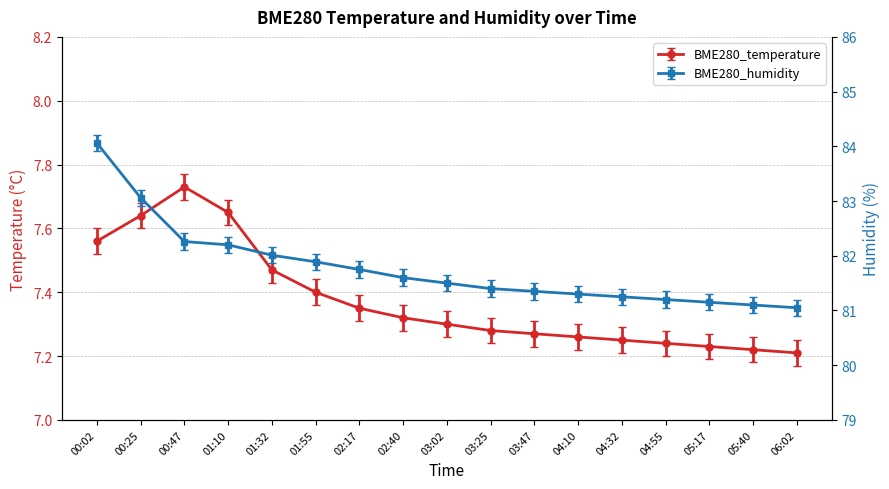

Reading left to right, transcribe all the data shown in this chart.

BME280_temperature: 7.6	7.6	7.7	7.7	7.5	7.4	7.3	7.3	7.3	7.3	7.3	7.3	7.2	7.2	7.2	7.2	7.2
BME280_humidity: 84.1	83.1	82.3	82.2	82.0	81.9	81.8	81.6	81.5	81.4	81.3	81.3	81.2	81.2	81.2	81.1	81.0